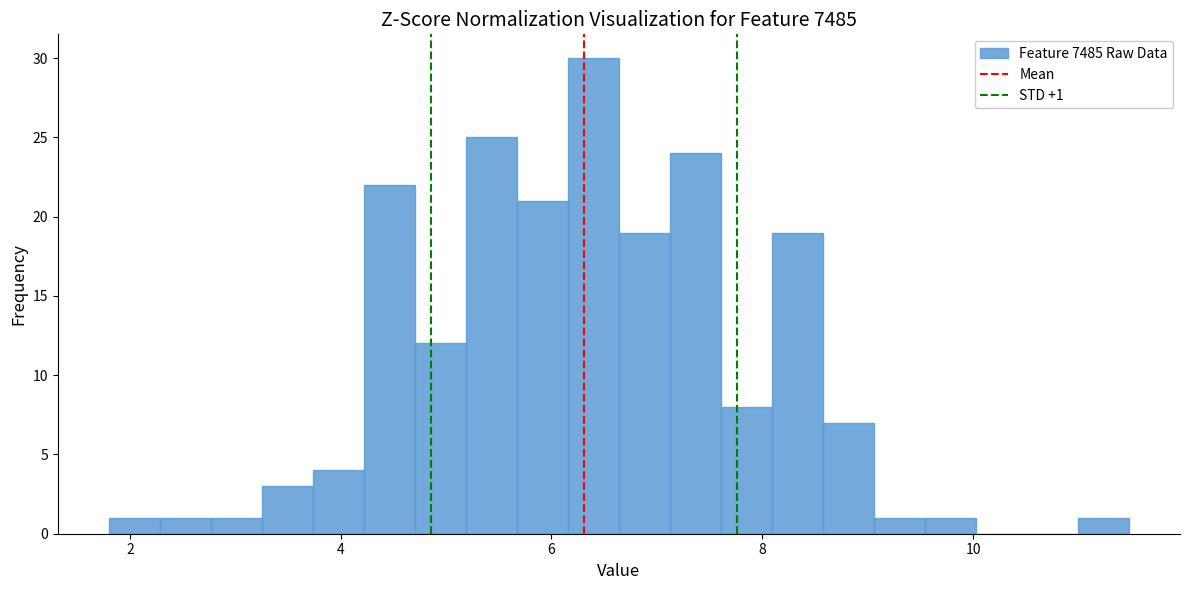

Around what value on the x-axis is the tallest bar? Give the approximate position of its centre, as read against the axis.

6.4